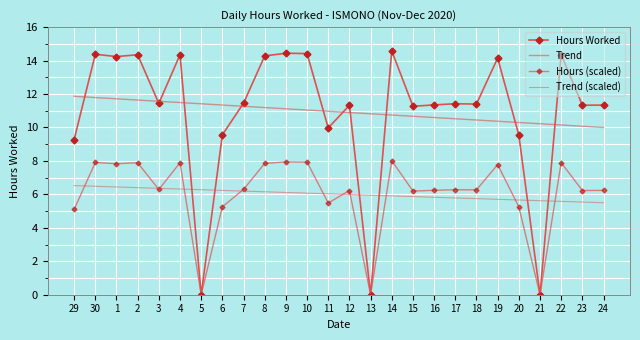

What is the label of the 15th point from the right?

10